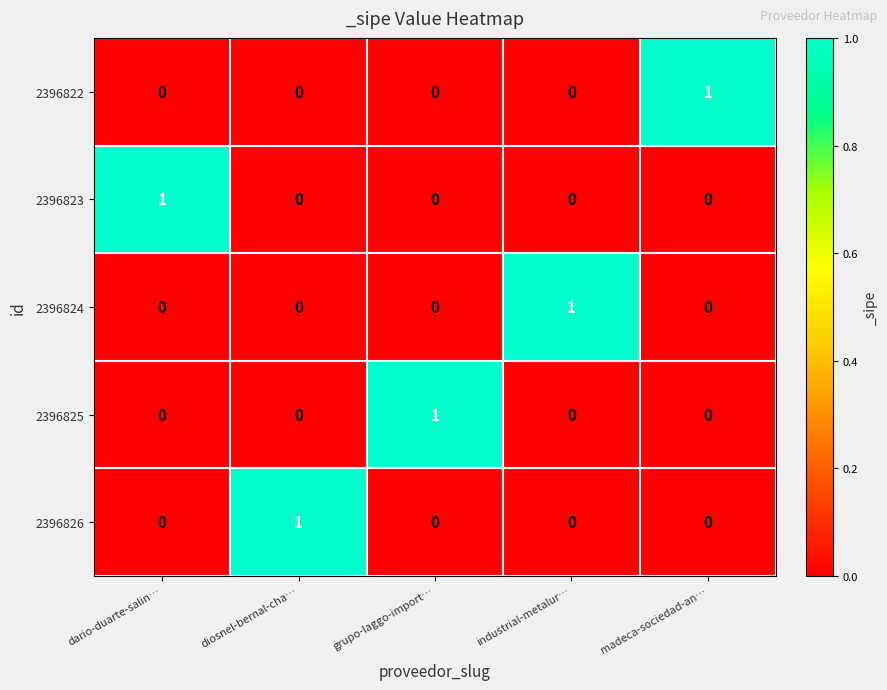

At how many categories does at least one series exceed 0?

5